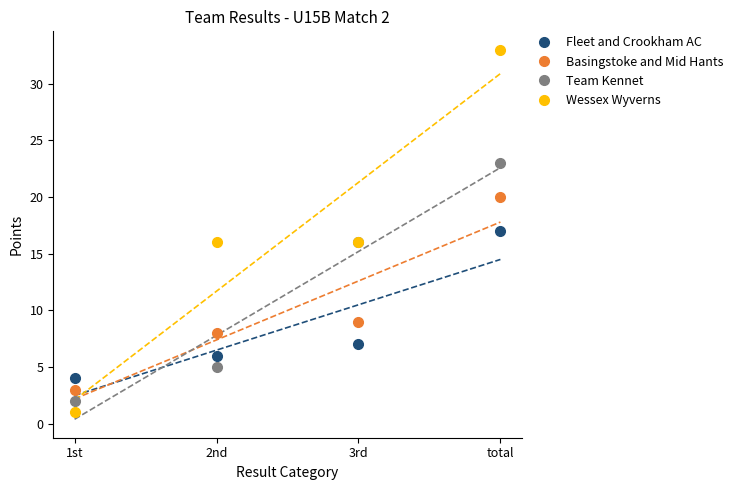

Where is Fleet and Crookham AC nearest to the value 10?

3rd